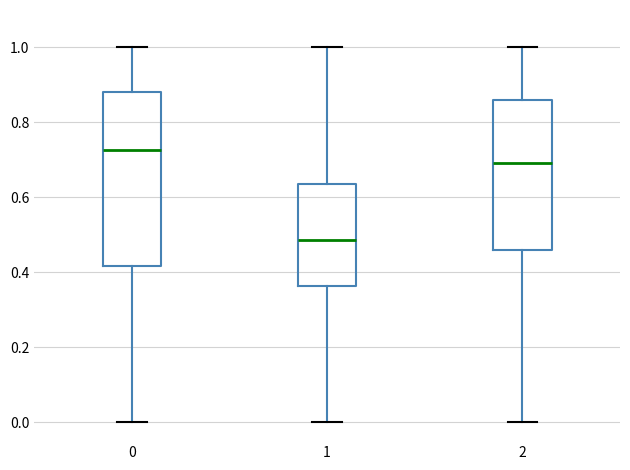

Where is the upper edge of the box at x = 0 on the y-axis? The values are not printed on the chart, so give them approximately, as read against the axis.

0.88